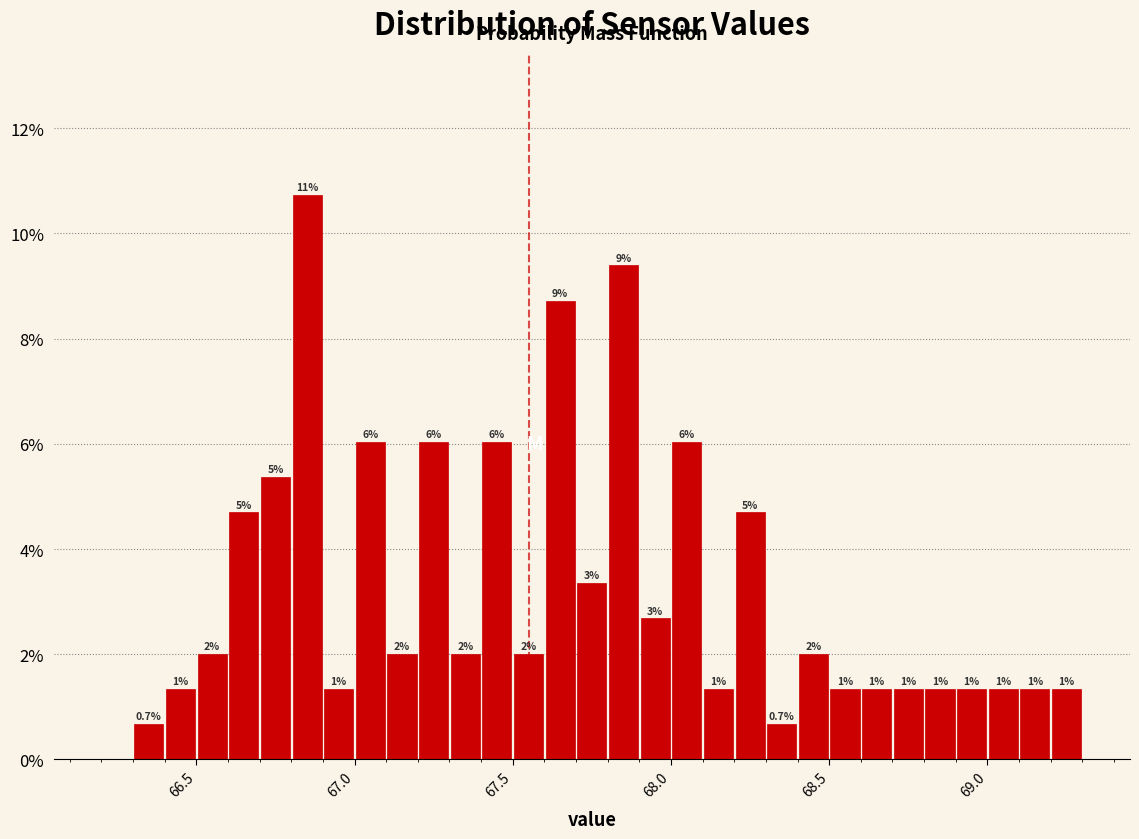

Read against the x-axis, roughly where is the centre of the tallest bar?

66.85